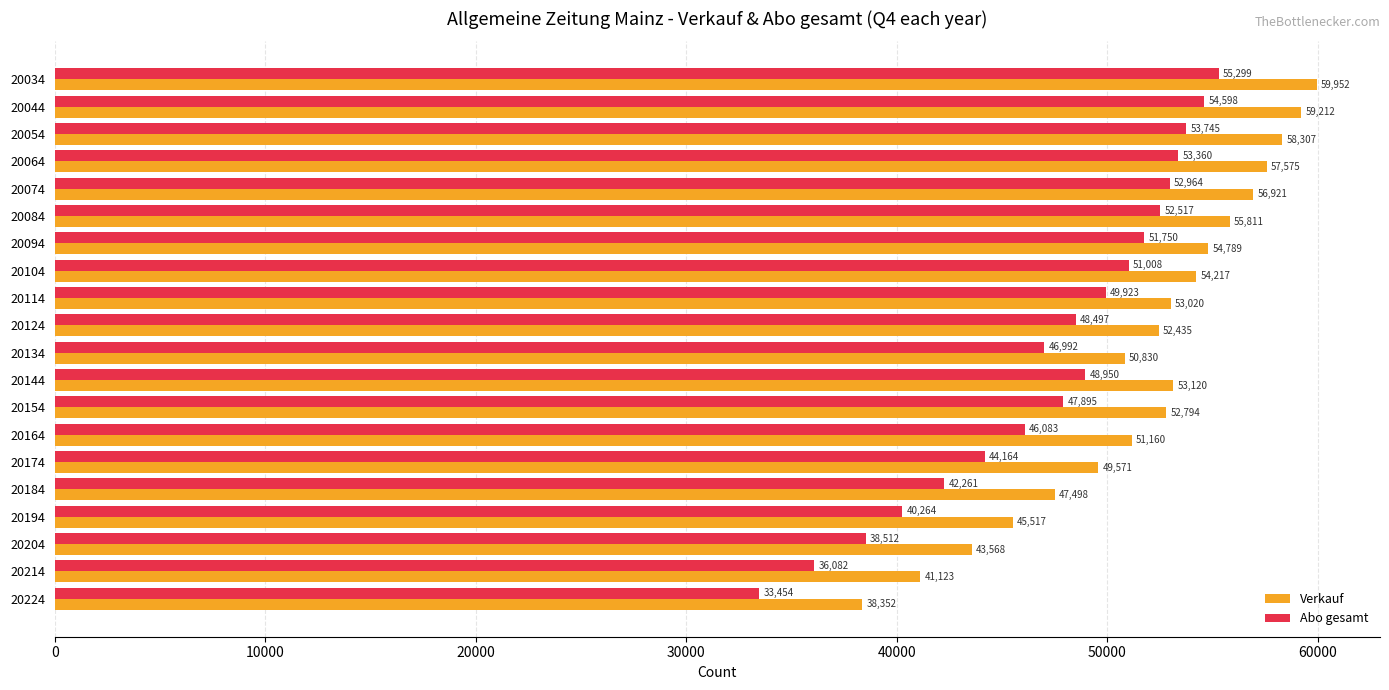

What is the difference between the maximum and minimum values in the Abo gesamt series?

21845